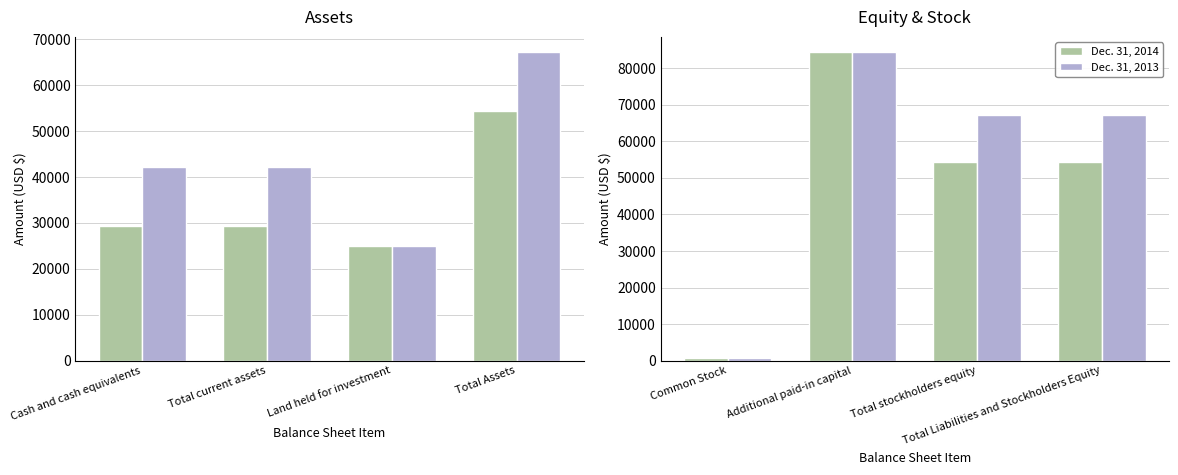

What is the greatest value displayed?

84400